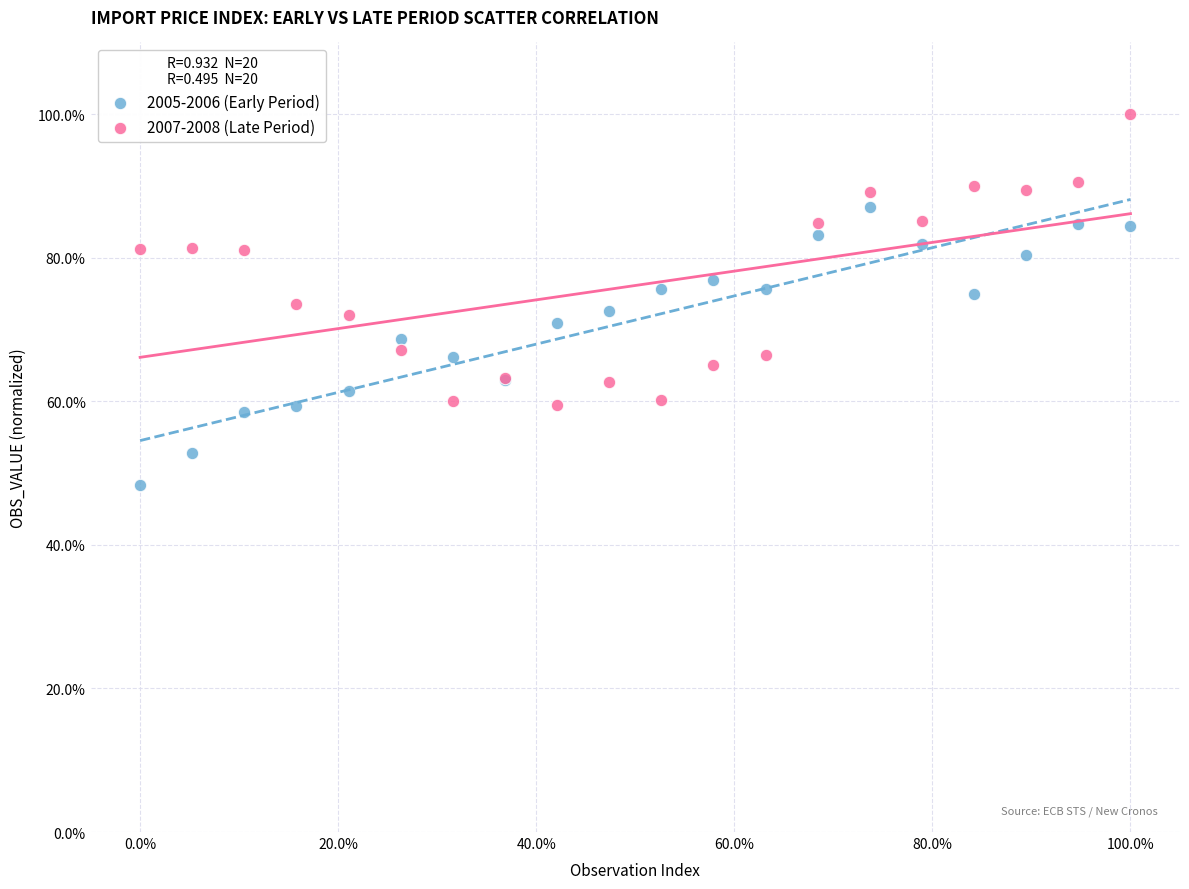

Which series has the largest Y range (max minus min)?

2007-2008 (Late Period)